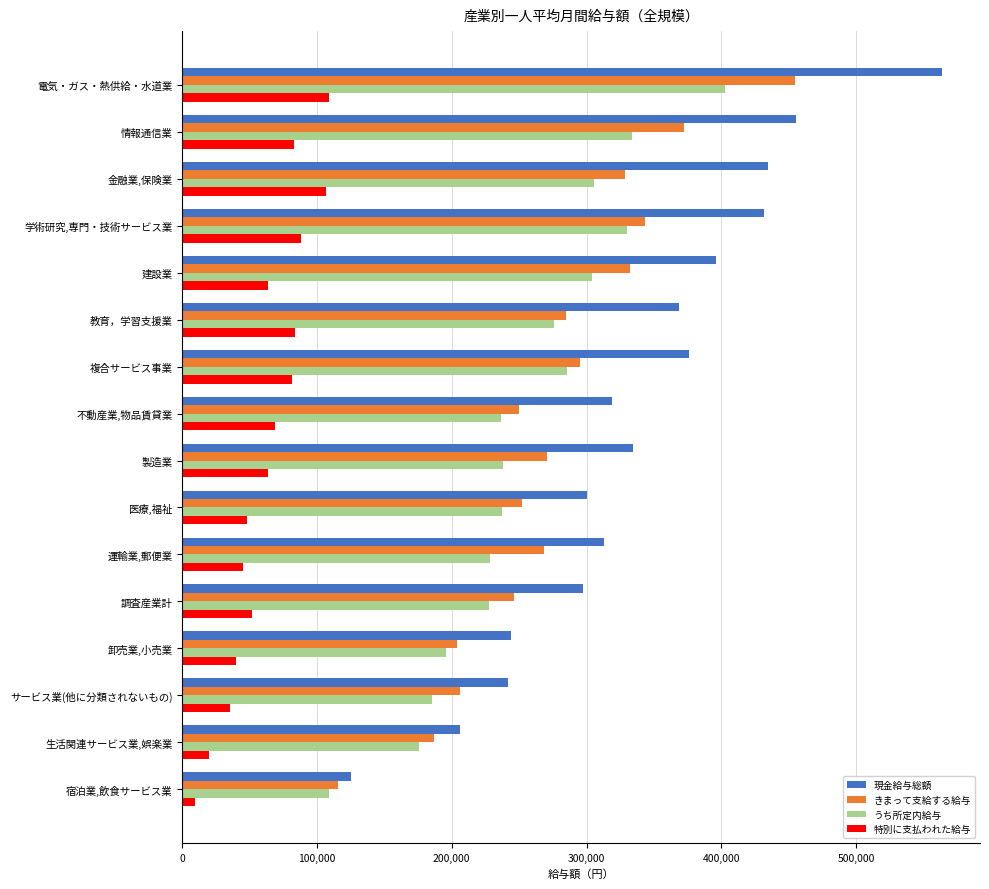

True or false: 現金給与総額 has a value of 368440 at 教育，学習支援業.

True